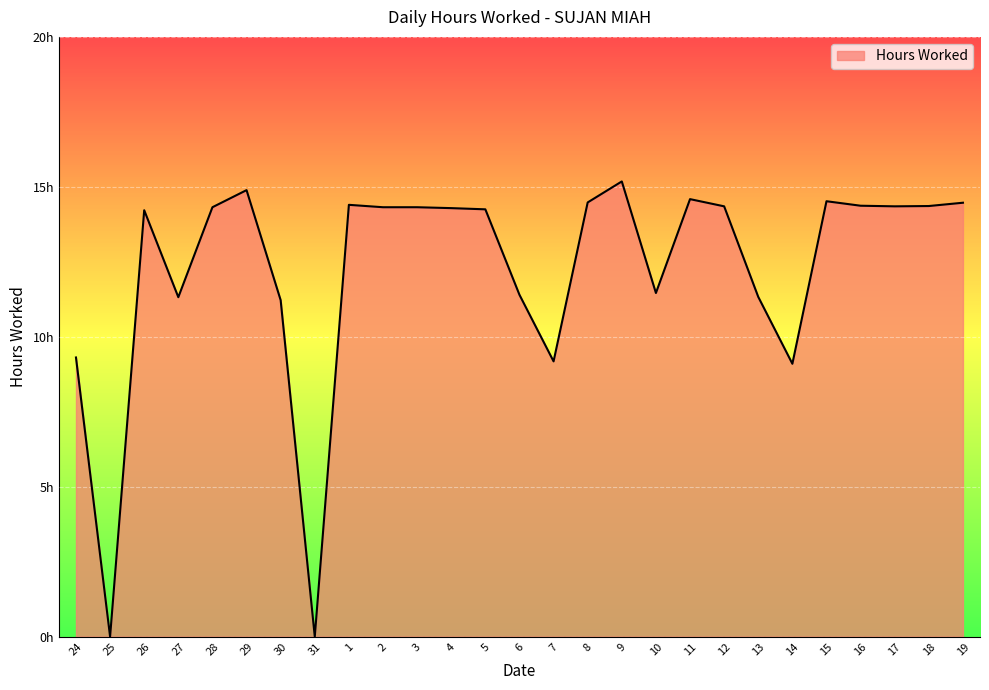

Rank the categories by value from highest to lowest.

9, 29, 11, 15, 8, 19, 1, 16, 18, 12, 17, 28, 2, 3, 4, 5, 26, 10, 6, 13, 27, 30, 24, 7, 14, 25, 31